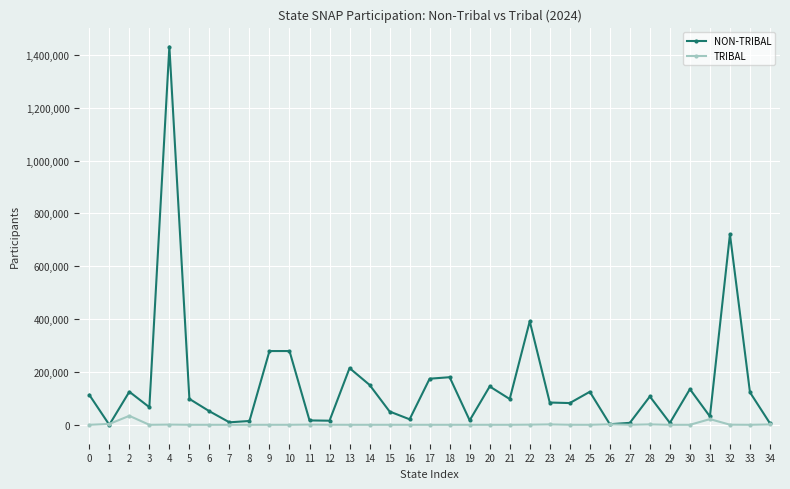

How many interior local valleys does the NON-TRIBAL series have?

11